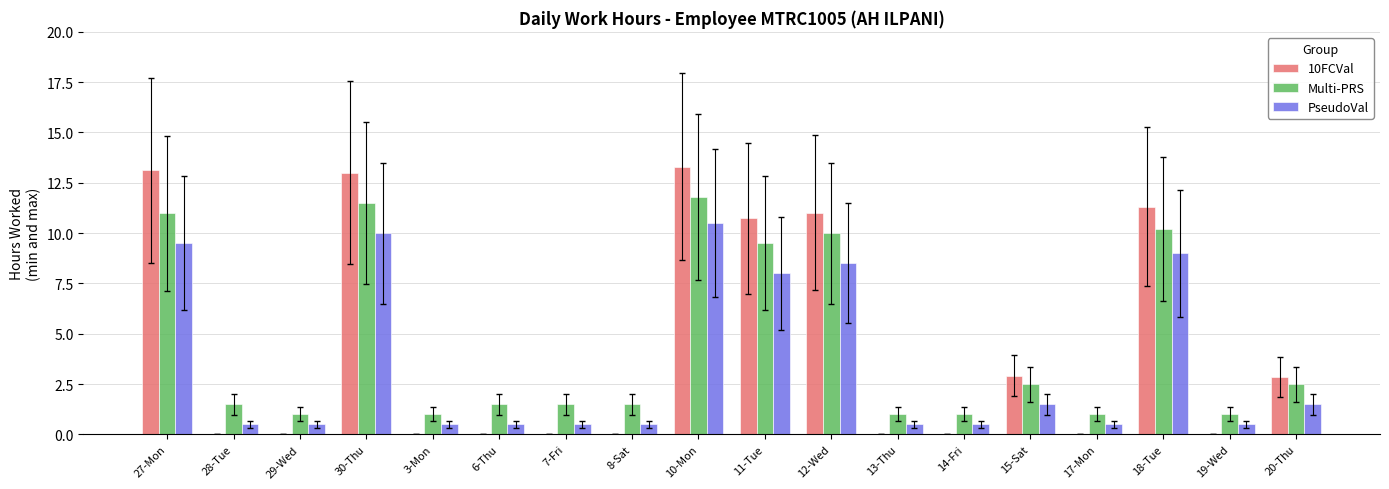

Reading right to left, list all the values displayed in this chart.

10FCVal: 20-Thu=2.8	19-Wed=0.0	18-Tue=11.3	17-Mon=0.0	15-Sat=2.9	14-Fri=0.0	13-Thu=0.0	12-Wed=11.0	11-Tue=10.7	10-Mon=13.3	8-Sat=0.0	7-Fri=0.0	6-Thu=0.0	3-Mon=0.0	30-Thu=13.0	29-Wed=0.0	28-Tue=0.0	27-Mon=13.1
Multi-PRS: 20-Thu=2.5	19-Wed=1.0	18-Tue=10.2	17-Mon=1.0	15-Sat=2.5	14-Fri=1.0	13-Thu=1.0	12-Wed=10.0	11-Tue=9.5	10-Mon=11.8	8-Sat=1.5	7-Fri=1.5	6-Thu=1.5	3-Mon=1.0	30-Thu=11.5	29-Wed=1.0	28-Tue=1.5	27-Mon=11.0
PseudoVal: 20-Thu=1.5	19-Wed=0.5	18-Tue=9.0	17-Mon=0.5	15-Sat=1.5	14-Fri=0.5	13-Thu=0.5	12-Wed=8.5	11-Tue=8.0	10-Mon=10.5	8-Sat=0.5	7-Fri=0.5	6-Thu=0.5	3-Mon=0.5	30-Thu=10.0	29-Wed=0.5	28-Tue=0.5	27-Mon=9.5